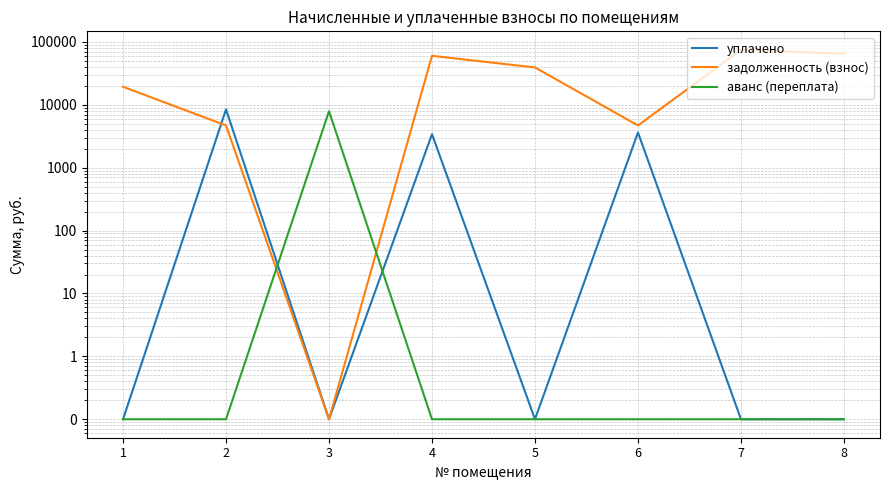

Rank the categories by аванс (переплата) value from highest to lowest.

3, 1, 2, 4, 5, 6, 7, 8